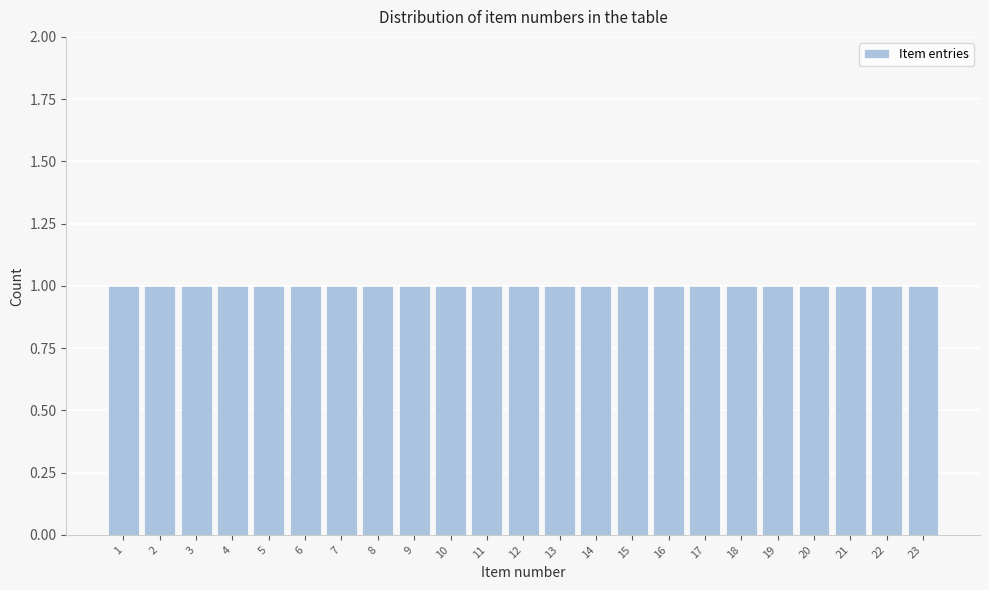

How tall is the bar that spans 19.5 to 20.5 on the x-axis? The values are not printed on the chart, so give them approximately, as read against the axis.

1